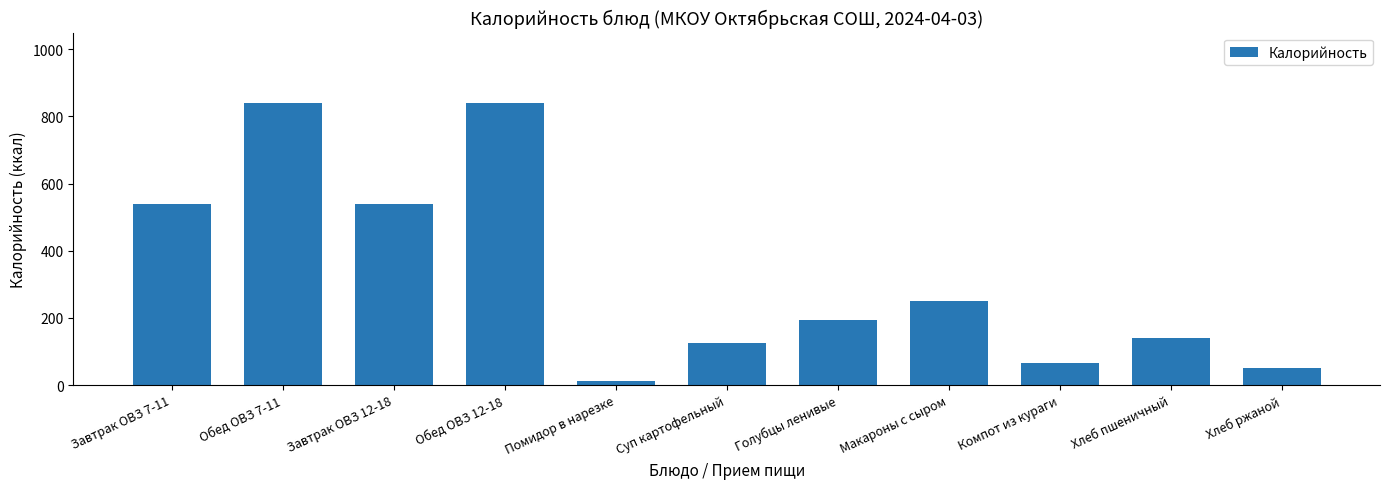

Which has a higher value, Голубцы ленивые or Хлеб ржаной?

Голубцы ленивые